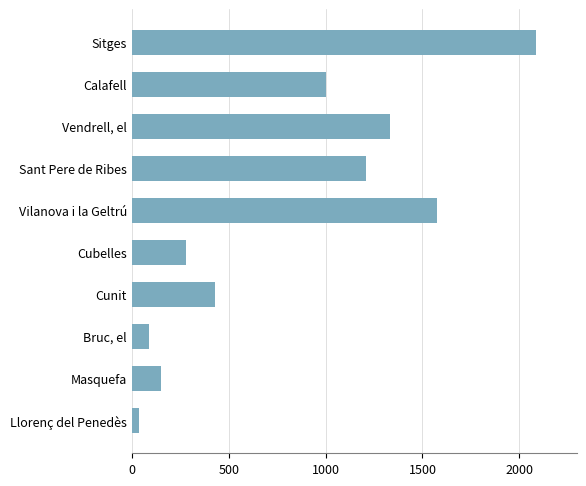

List the labels in order of value, largest first.

Sitges, Vilanova i la Geltrú, Vendrell, el, Sant Pere de Ribes, Calafell, Cunit, Cubelles, Masquefa, Bruc, el, Llorenç del Penedès